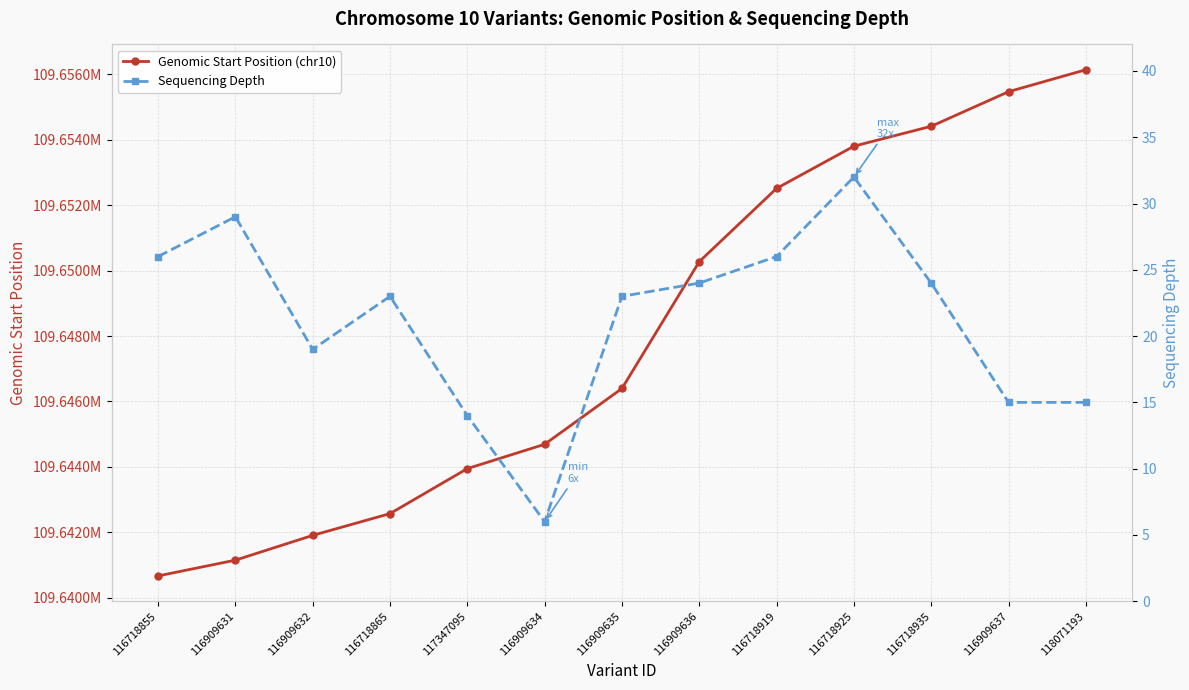

What is the greatest value displayed?

109656144